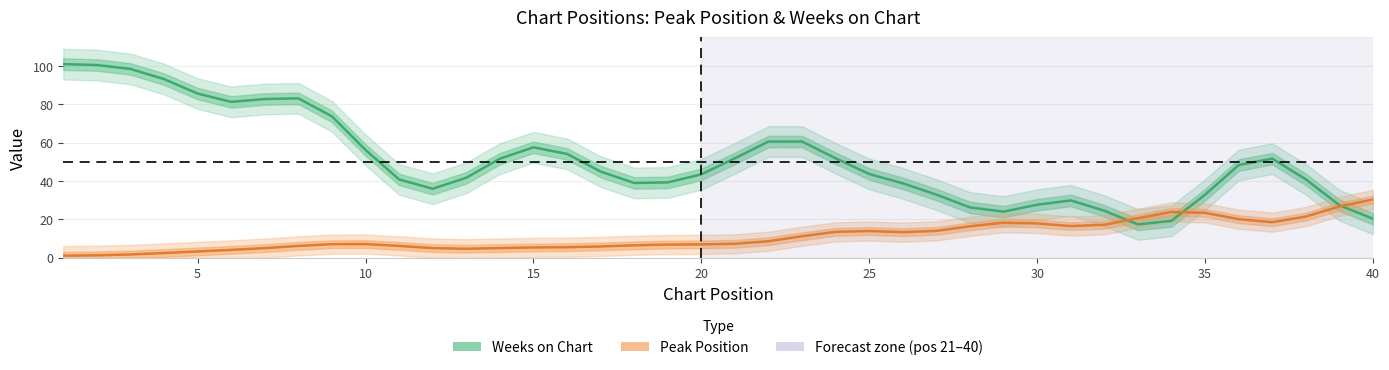

At how many categories does at least one series exceed 53?

14